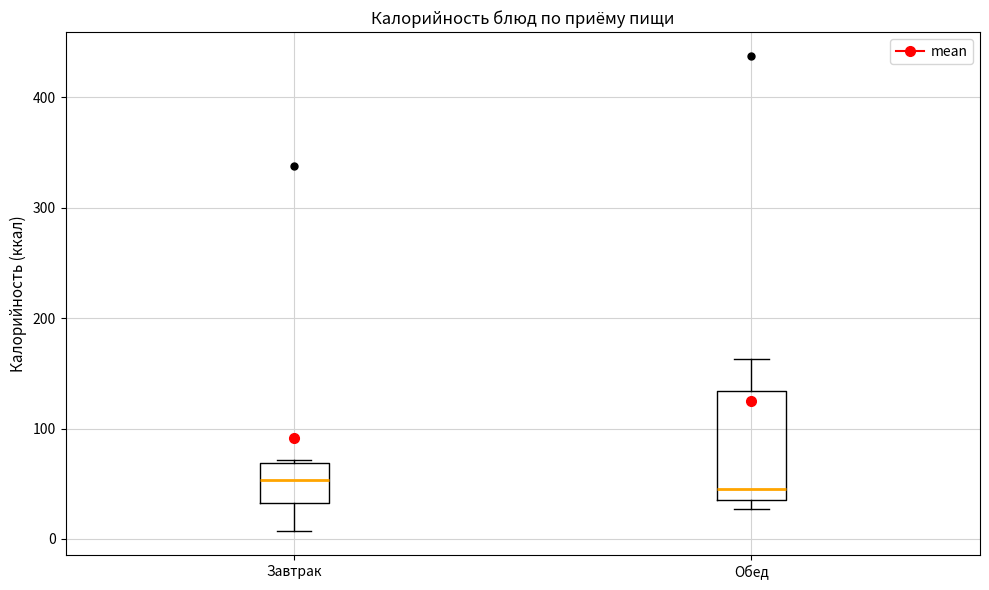

Reading left to right, read every box against the y-axis: the position of its median line, the range the box covers, and the ends of its whiskers. The values are not printed on the chart, so give them approximately, as read against the axis.

Завтрак: median 50, box 30 to 70, whiskers 10 to 70
Обед: median 40, box 30 to 130, whiskers 30 (just below the box's lower edge) to 160